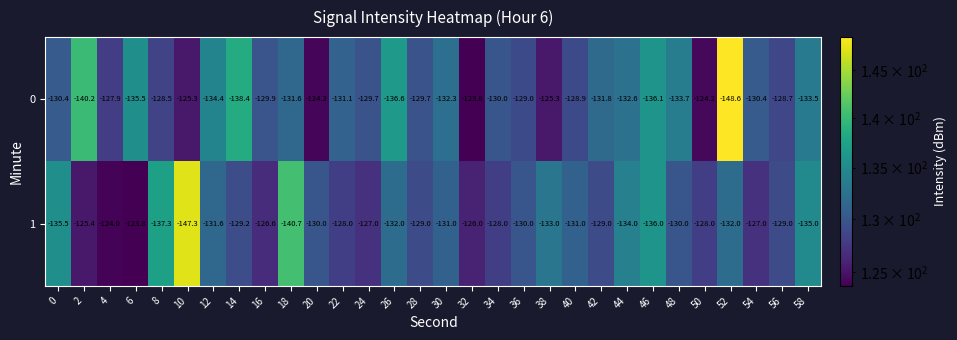

What value does the 0 series have at 46?

-136.1